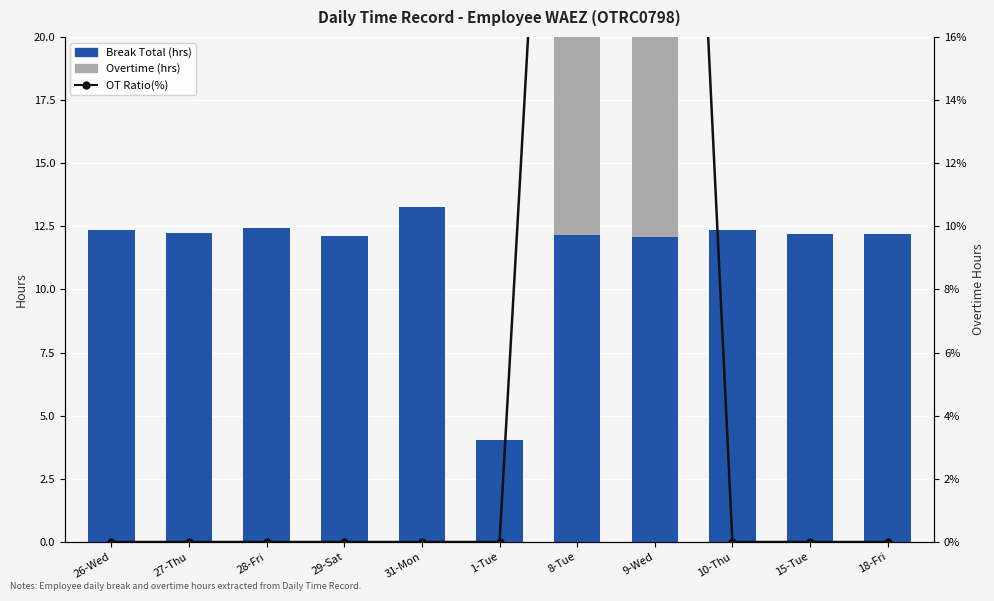

List the series in order of their peak value, highest first.

OT Ratio(%), Break Total (hrs), Overtime (hrs)